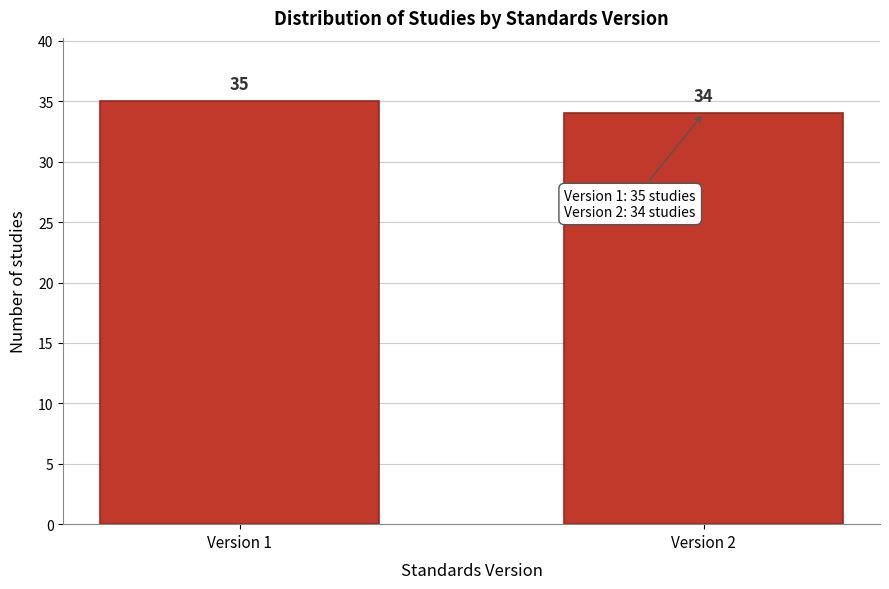

Reading left to right, list all the values displayed in this chart.

Version 1=35	Version 2=34